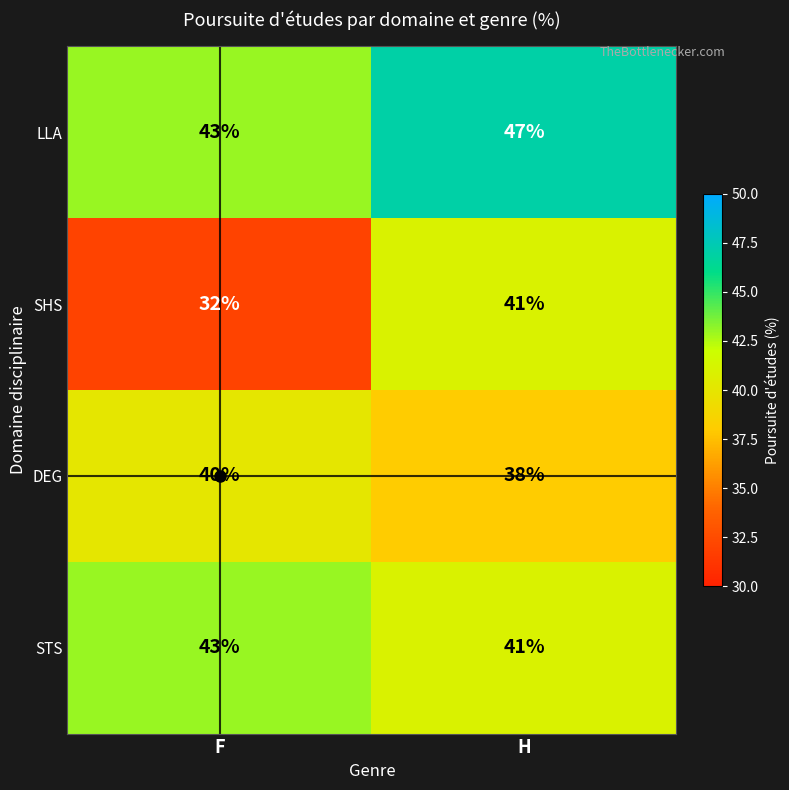

Rank the series by their maximum value, from highest to lowest.

LLA, STS, SHS, DEG